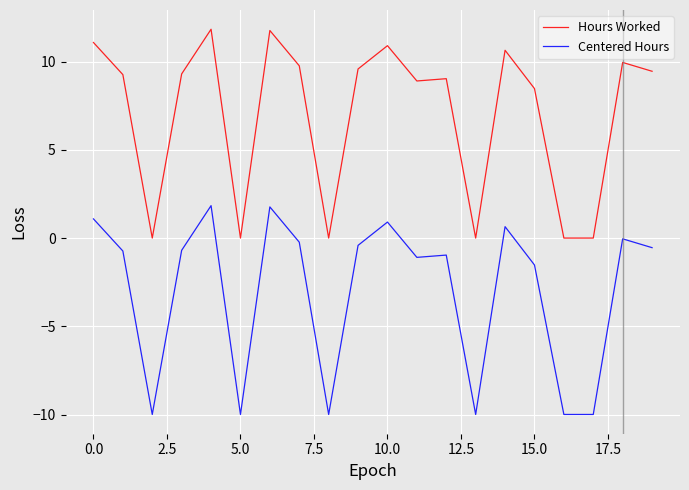

What is the difference between the maximum and minimum values in the Hours Worked series?

11.8